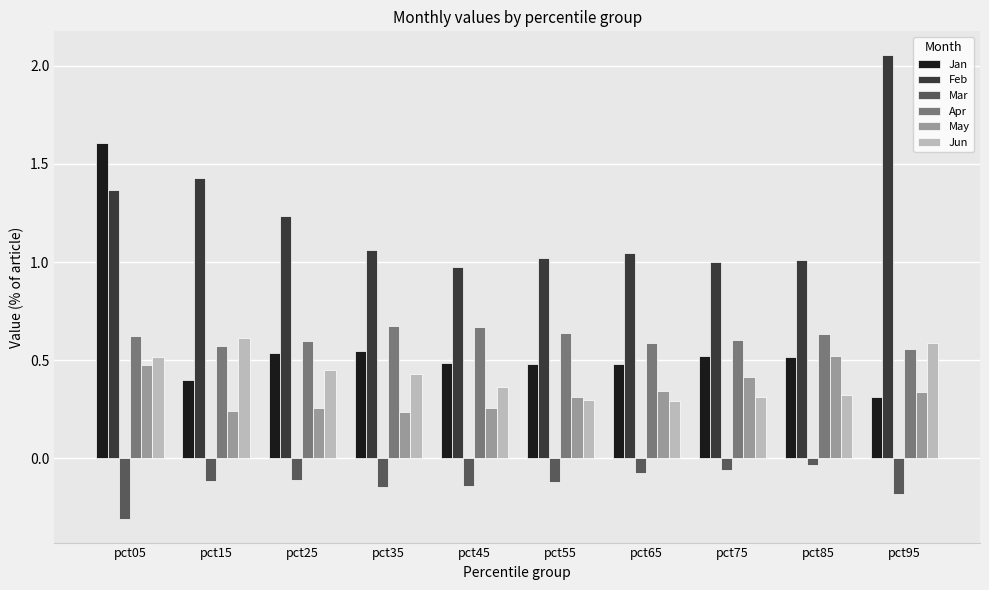

Which category has the lowest value across all series?

pct05